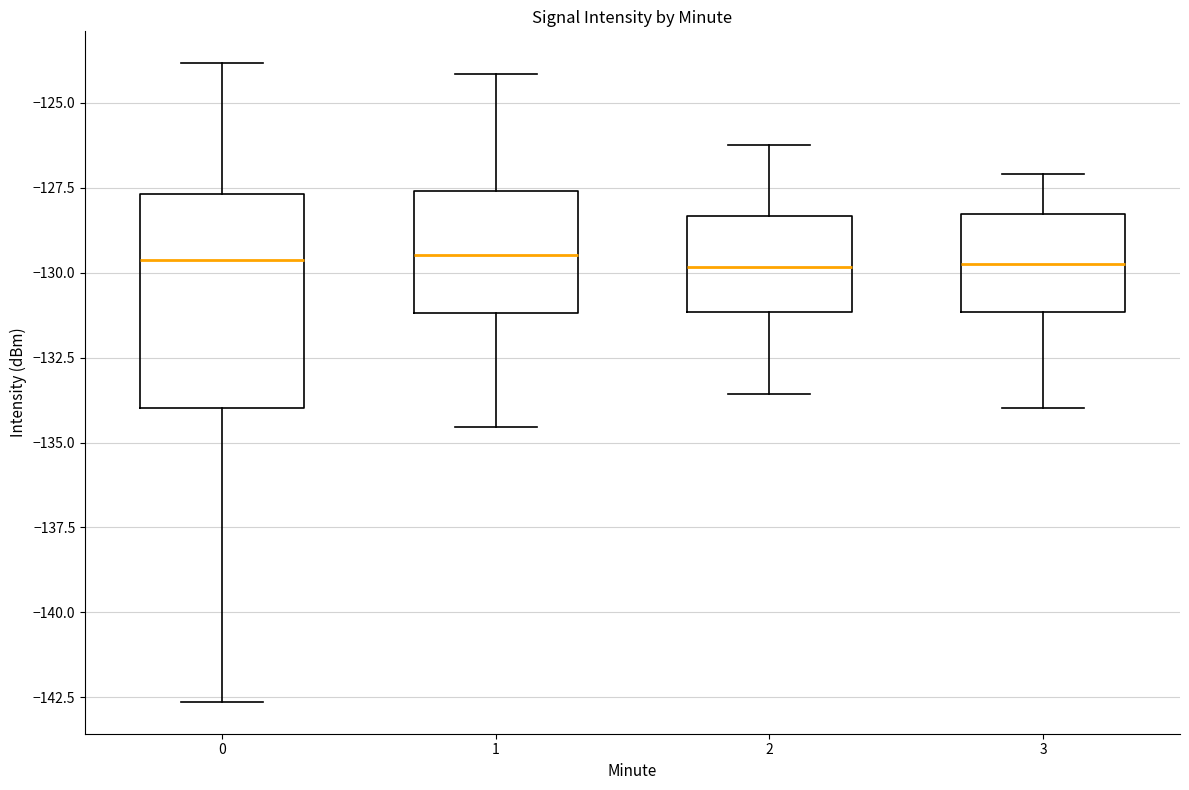

Reading left to right, transcribe this box plot: for each box, give where its median line is, the range the box spans, and where its two whiskers end, as read against the y-axis. The values are not printed on the chart, so give them approximately, as read against the axis.

0: median -129.5, box -134.0 to -127.5, whiskers -142.5 to -124.0
1: median -129.5, box -131.0 to -127.5, whiskers -134.5 to -124.0
2: median -130.0, box -131.0 to -128.5, whiskers -133.5 to -126.0
3: median -129.5, box -131.0 to -128.5, whiskers -134.0 to -127.0